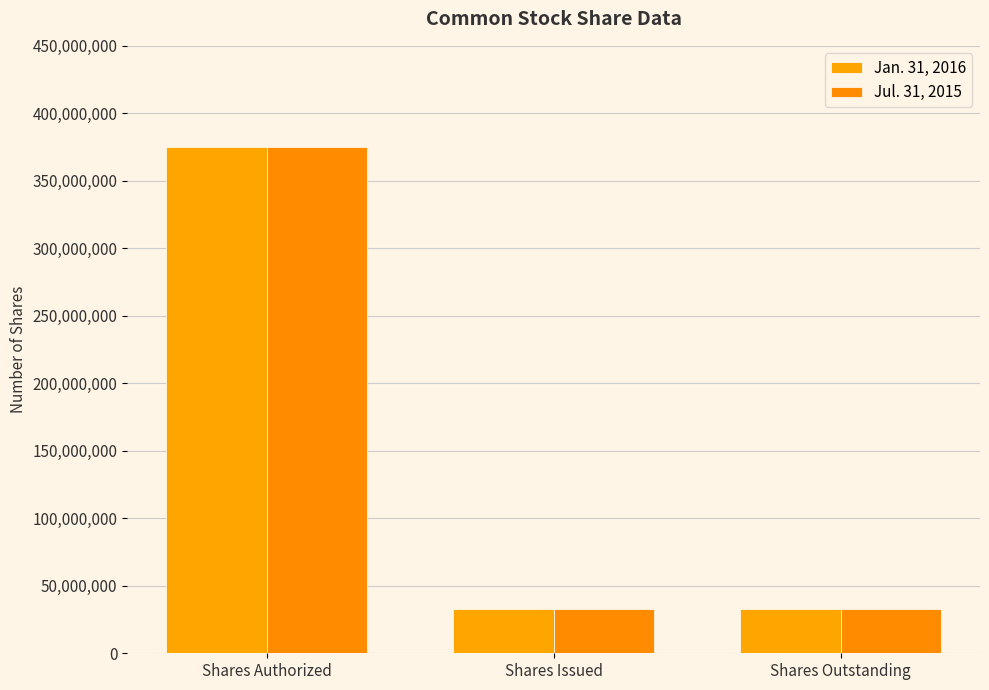

What is the label of the 1st bar from the right?

Shares Outstanding